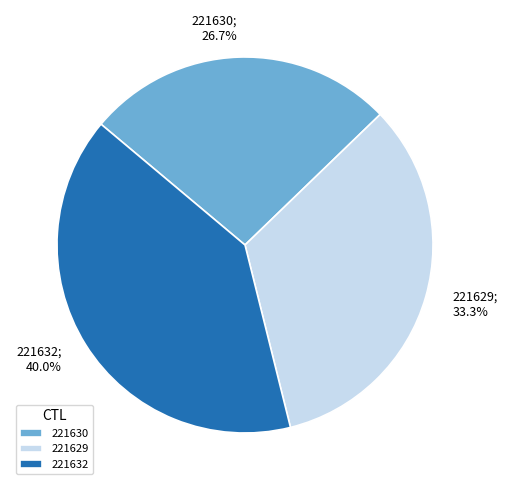

Rank the categories by value from highest to lowest.

221632, 221629, 221630